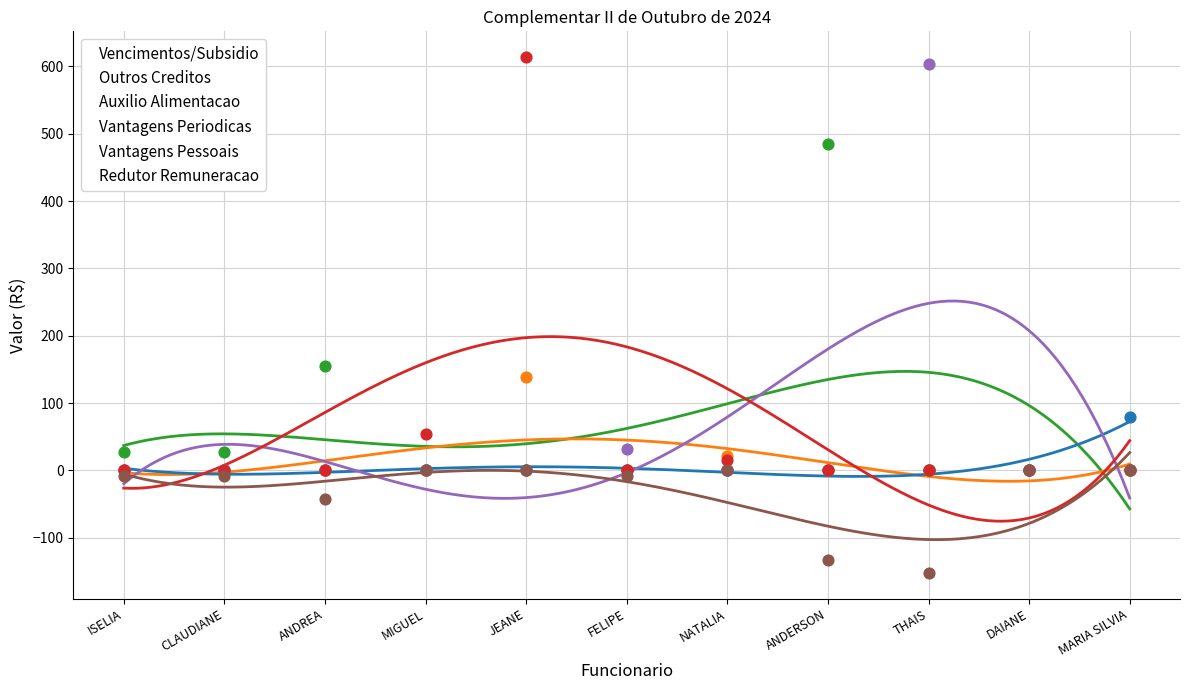

Which series has the largest total across all categories?

Vencimentos/Subsidio